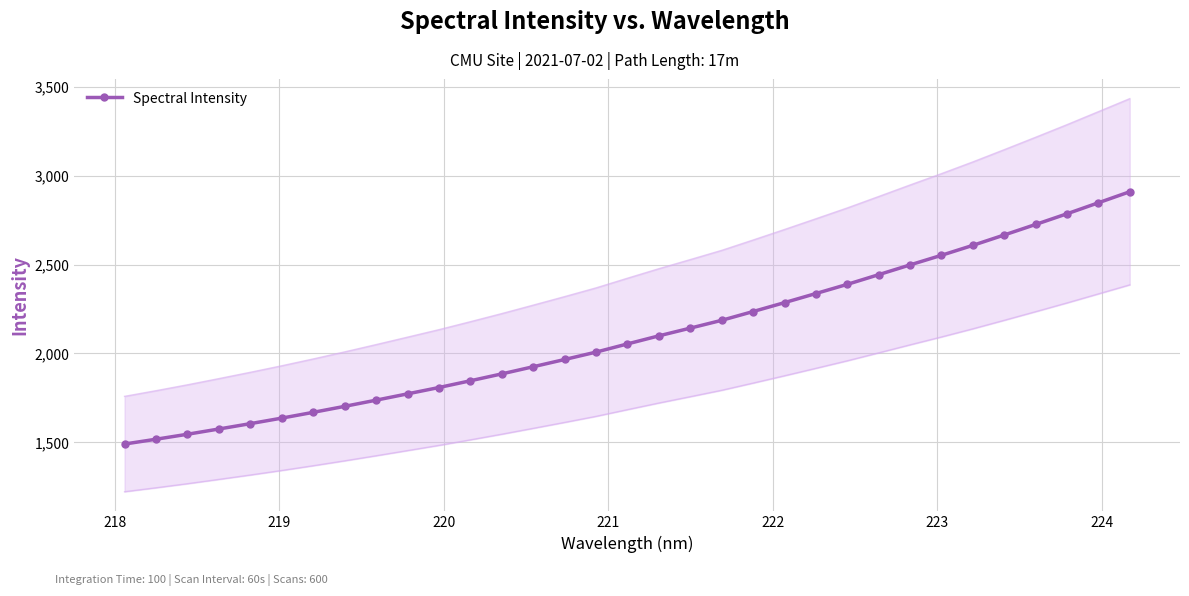

How many lines are shown in the chart?

1